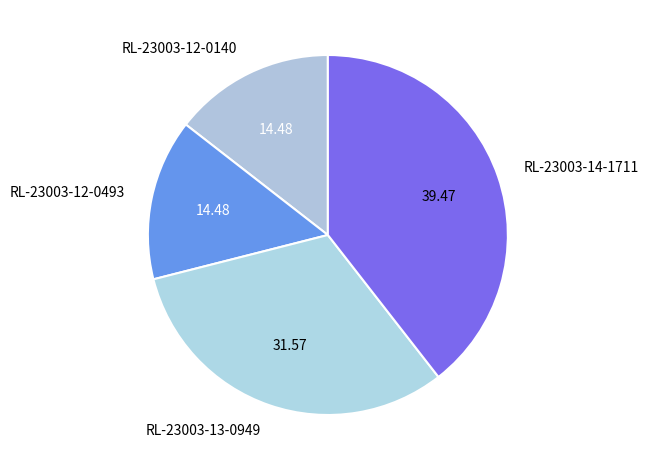

Is there any slice that represents more than half of the pie?

No